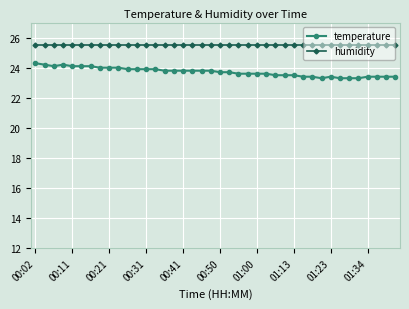

What is the difference between the maximum and minimum values in the temperature series?

1.0